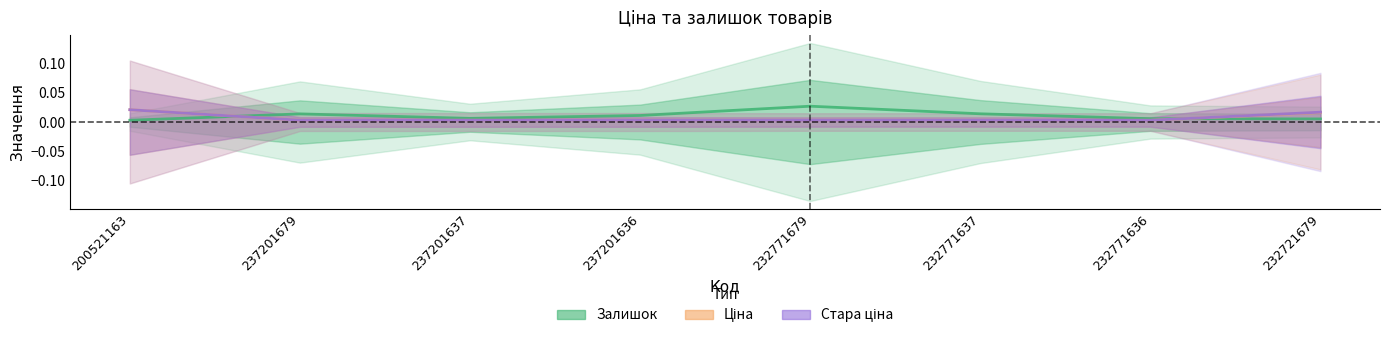

How many times do Залишок and Стара ціна cross each other?

2